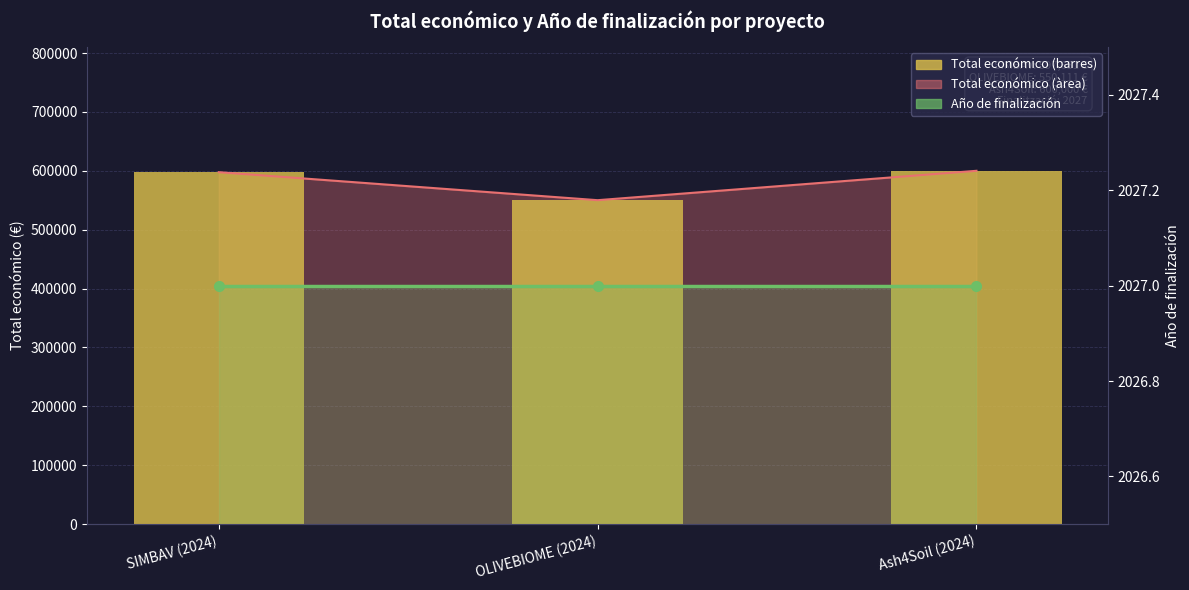

At which label does Total económico reach its minimum?

OLIVEBIOME (2024)